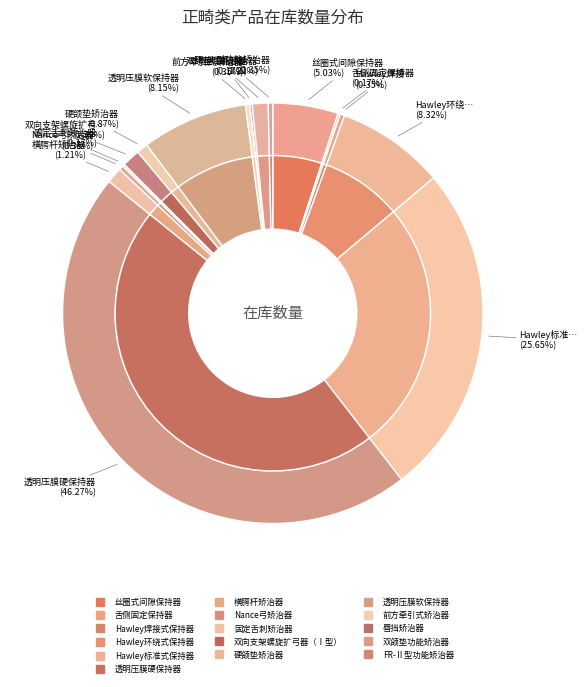

Is there a majority slice in this chart?

No